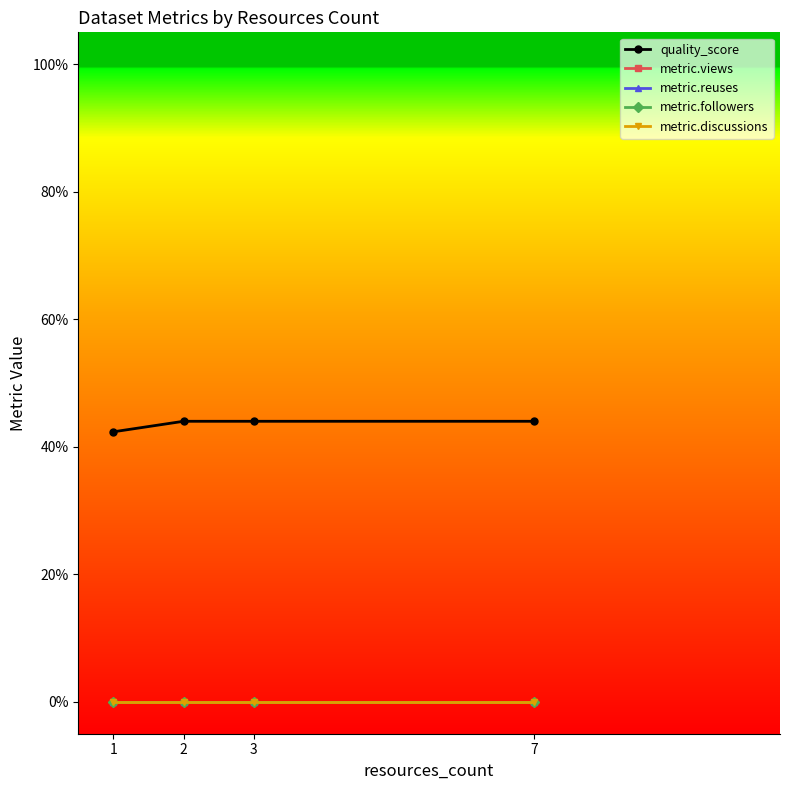

Which series has the largest total across all categories?

quality_score